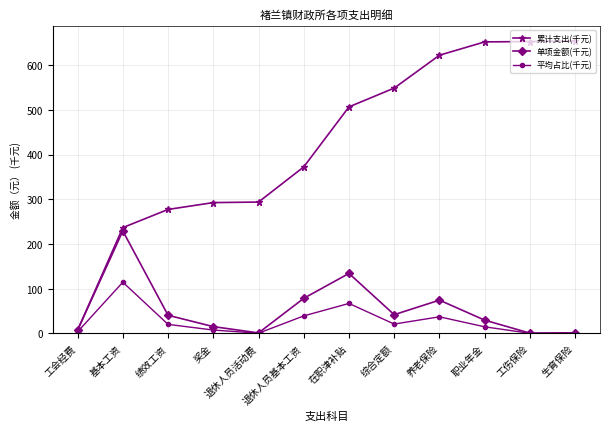

Which series has the largest range (max minus min)?

累计支出(千元)